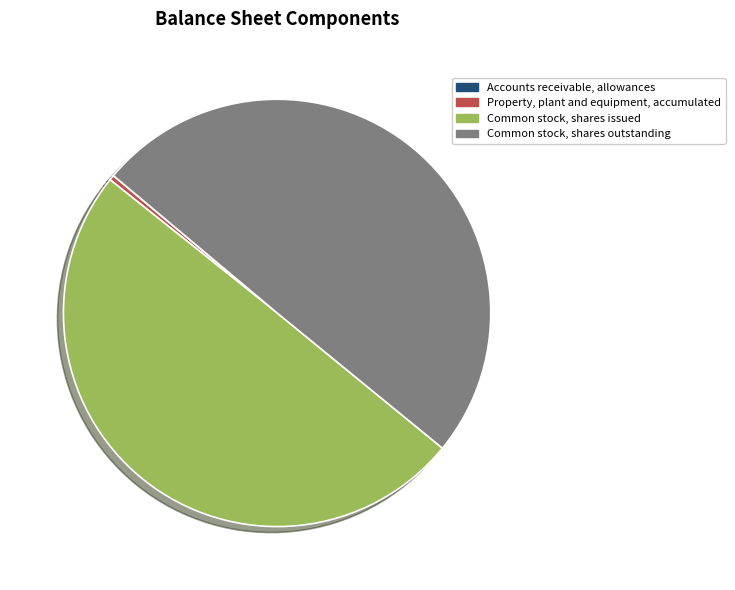

Approximately how many times larger is the value at Common stock, shares issued compared to Common stock, shares outstanding?

1.0